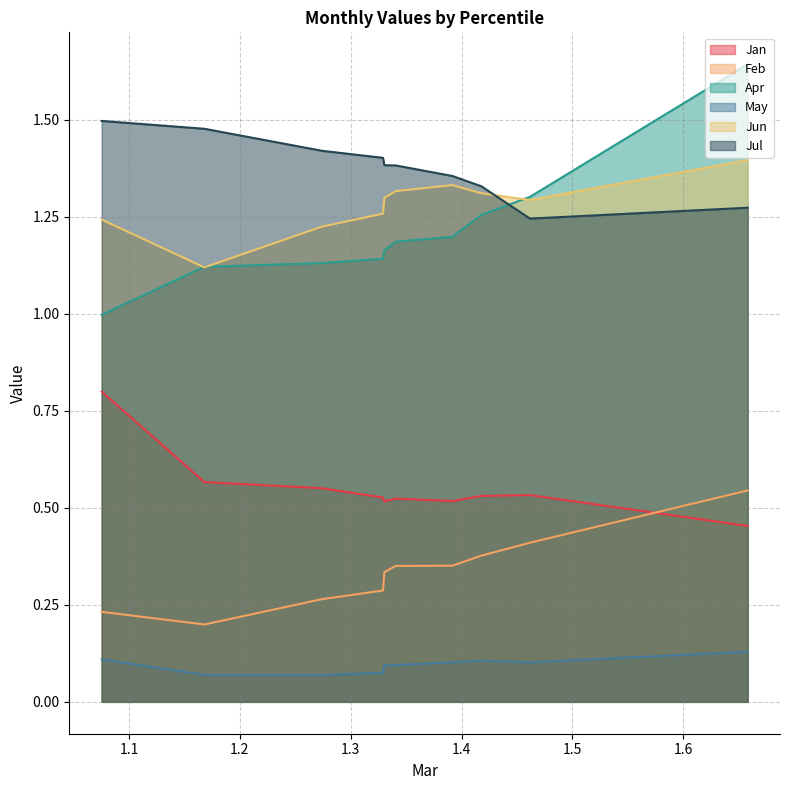

How many lines are shown in the chart?

6